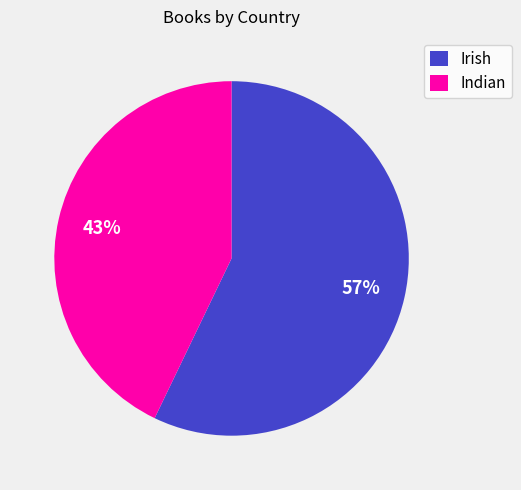

True or false: Irish accounts for 57% of the total.

True